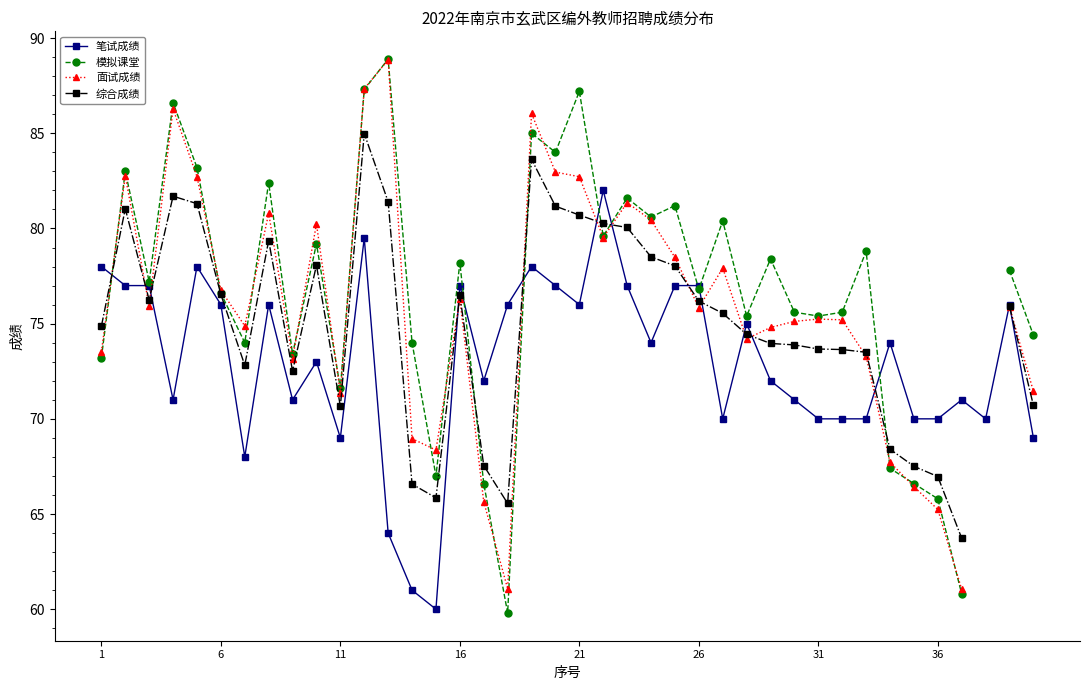

At how many categories does at least one series exceed 60?

40